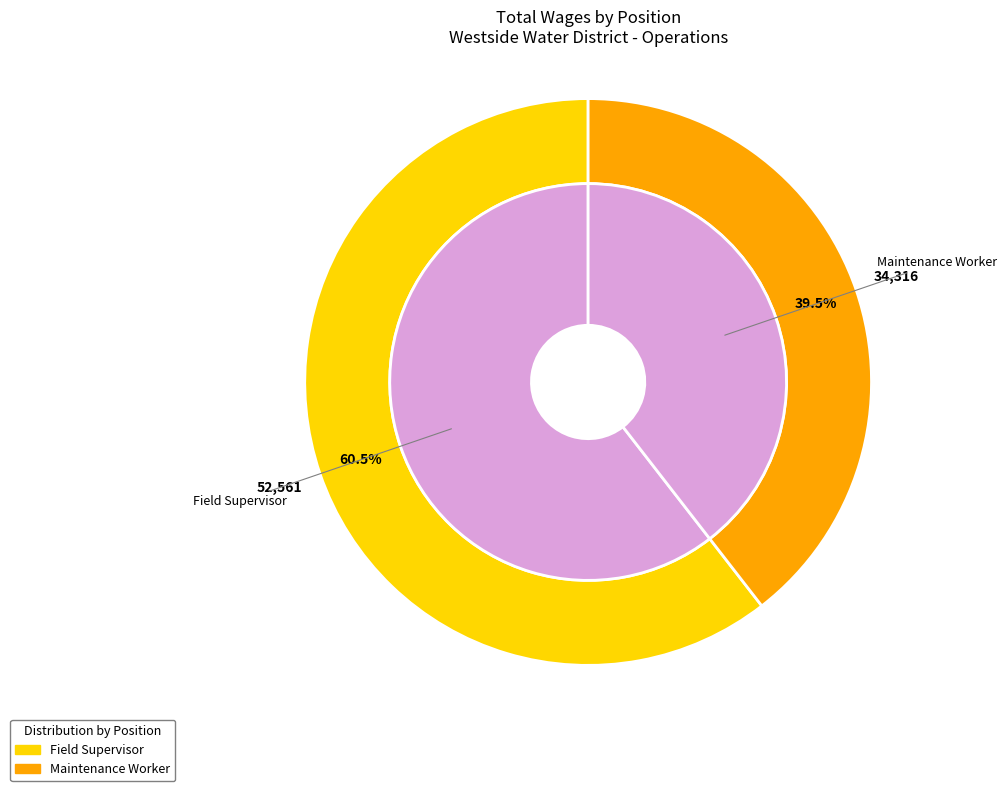

Is Maintenance Worker the majority of the pie?

No